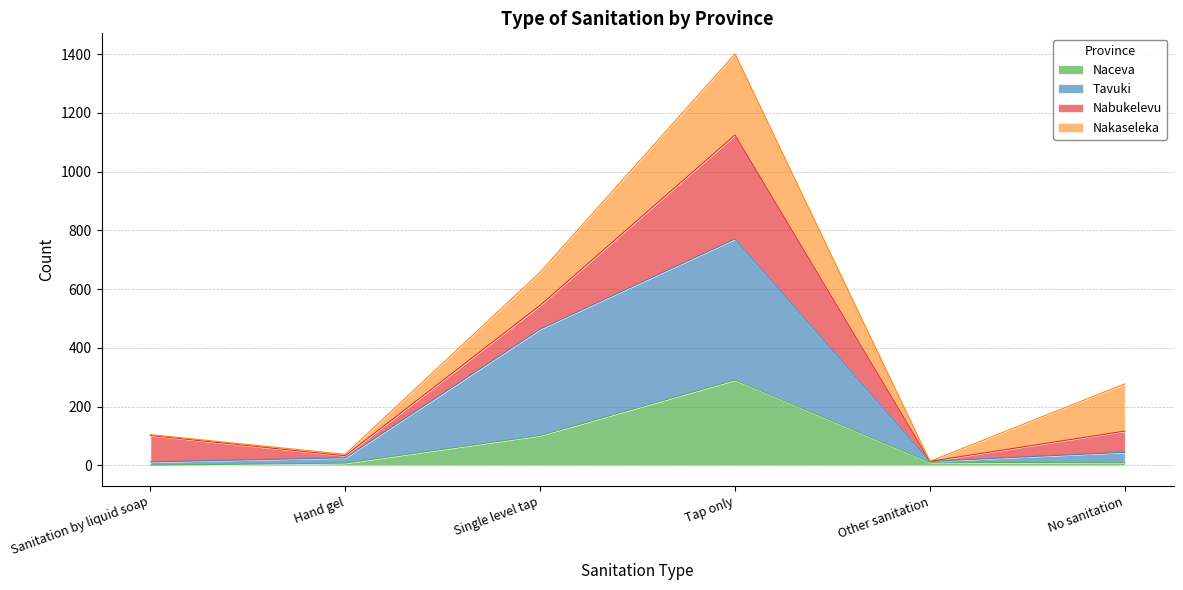

The value of Naceva at Tap only is 133. True or false?

False